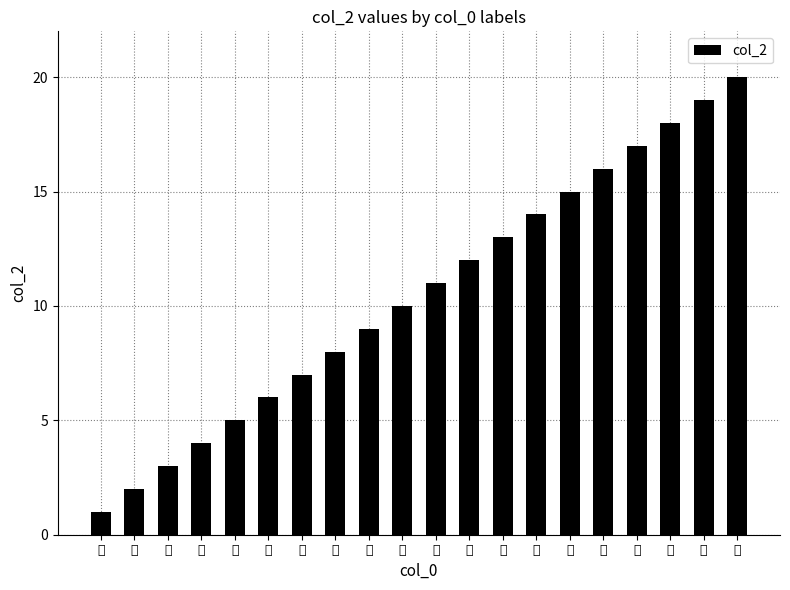

Rank the categories by value from highest to lowest.

Ｔ, Ｓ, Ｒ, Ｑ, Ｐ, Ｏ, Ｎ, Ｍ, Ｌ, Ｋ, Ｊ, Ｉ, Ｈ, Ｇ, Ｆ, Ｅ, Ｄ, Ｃ, Ｂ, Ａ